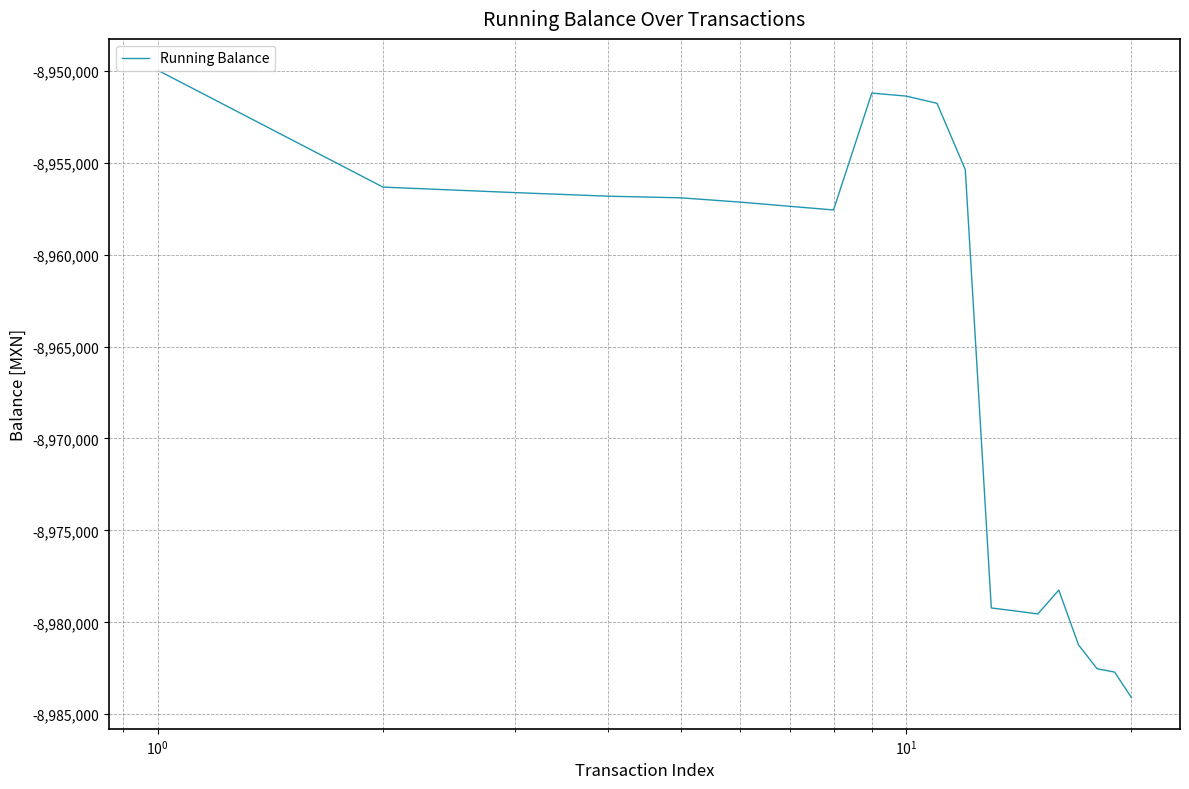

What is the smallest value displayed?

-8984086.5